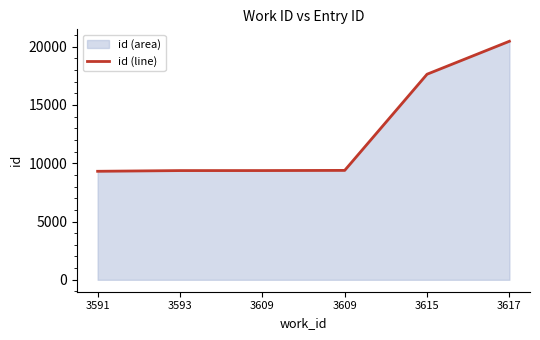

How many lines are shown in the chart?

1